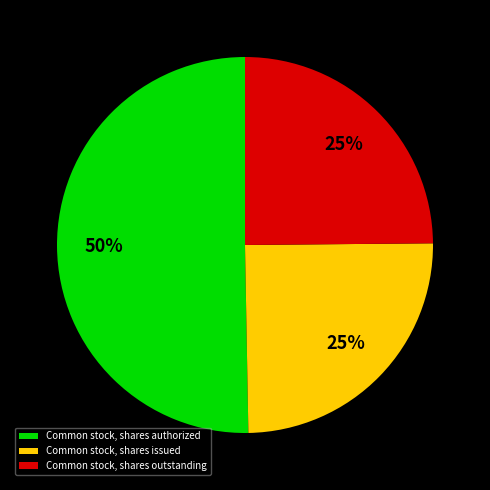

To the nearest percent, what portion does Common stock, shares authorized represent?

50%